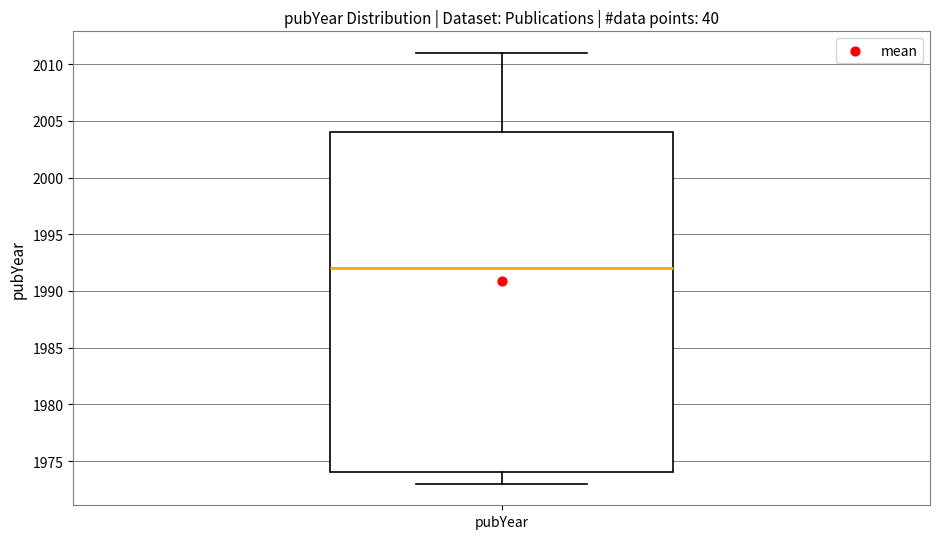

Where does the median line of the box for pubYear sit on the y-axis? The values are not printed on the chart, so give them approximately, as read against the axis.

1992